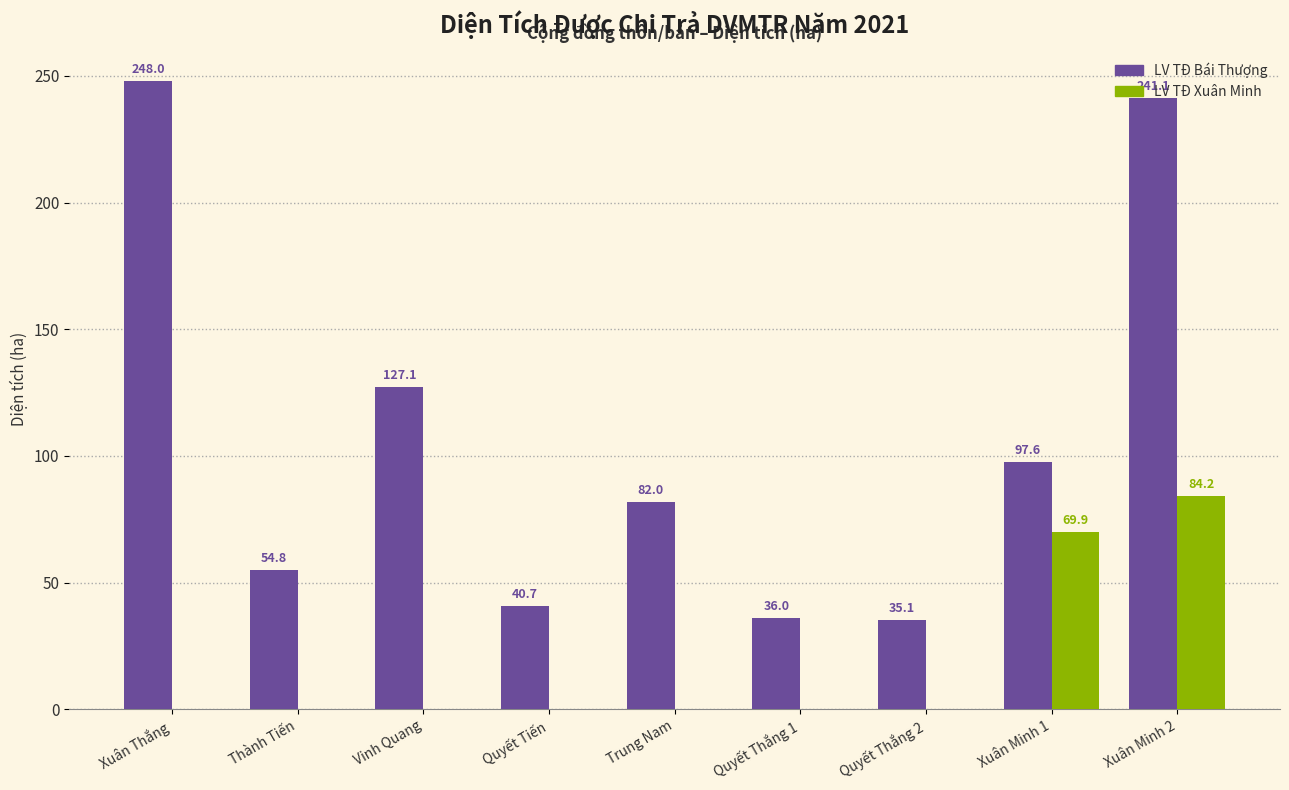

Which series changed the most between Xuân Thắng and Xuân Minh 1?

LV TĐ Bái Thượng